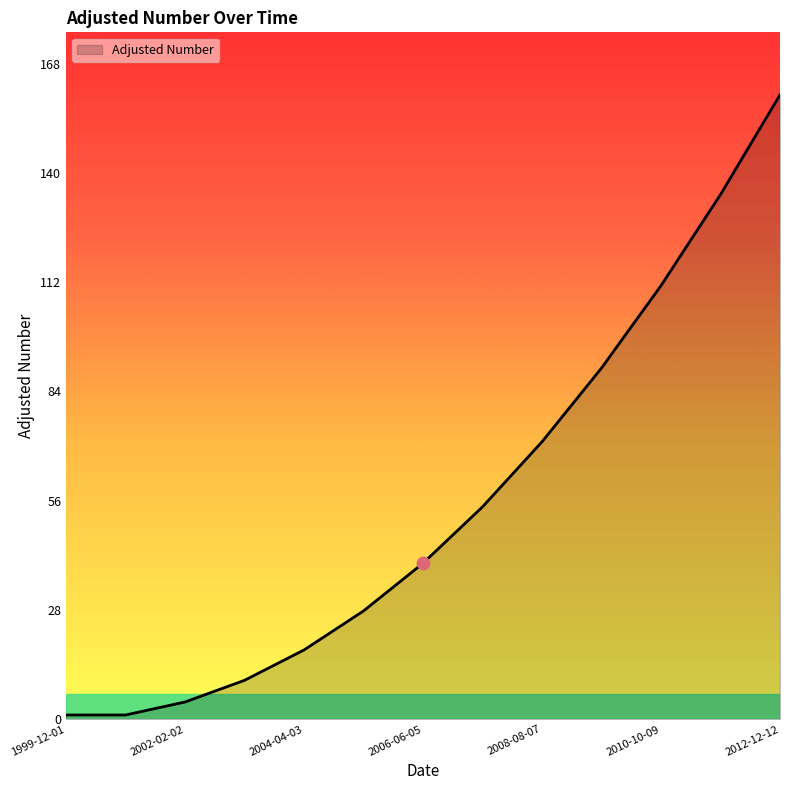

What is the difference between the maximum and minimum values?

158.7